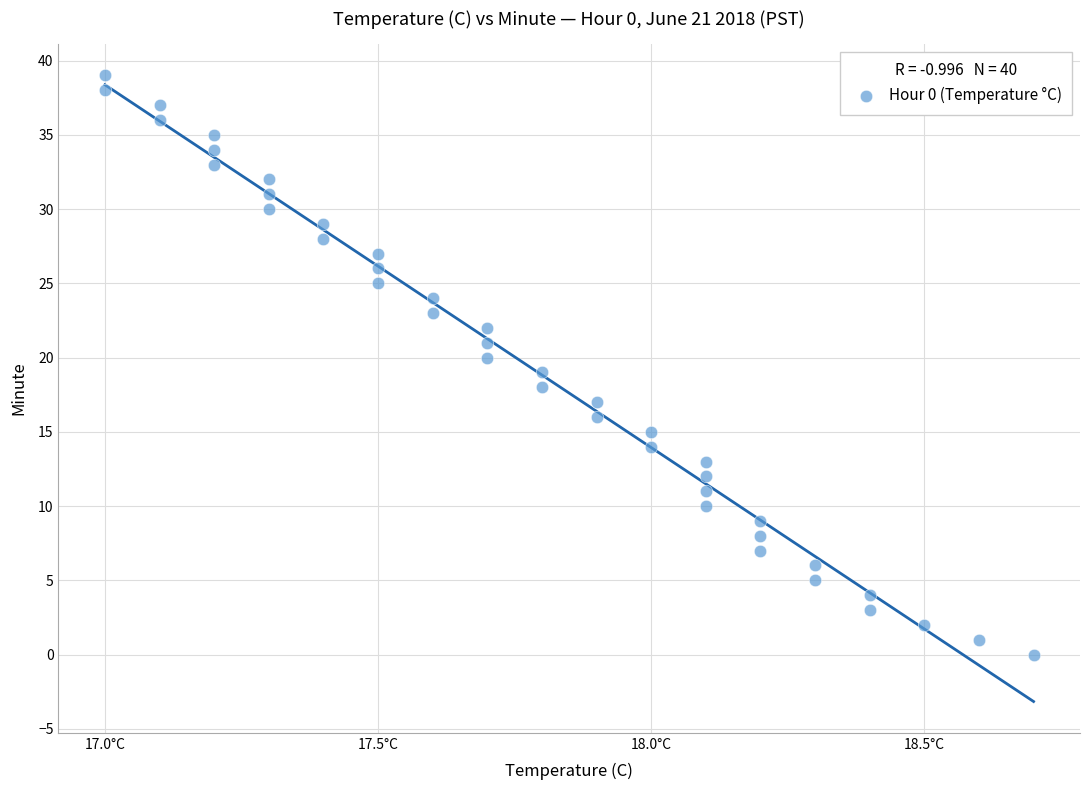

What is the range of Y values (max minus min)?

39